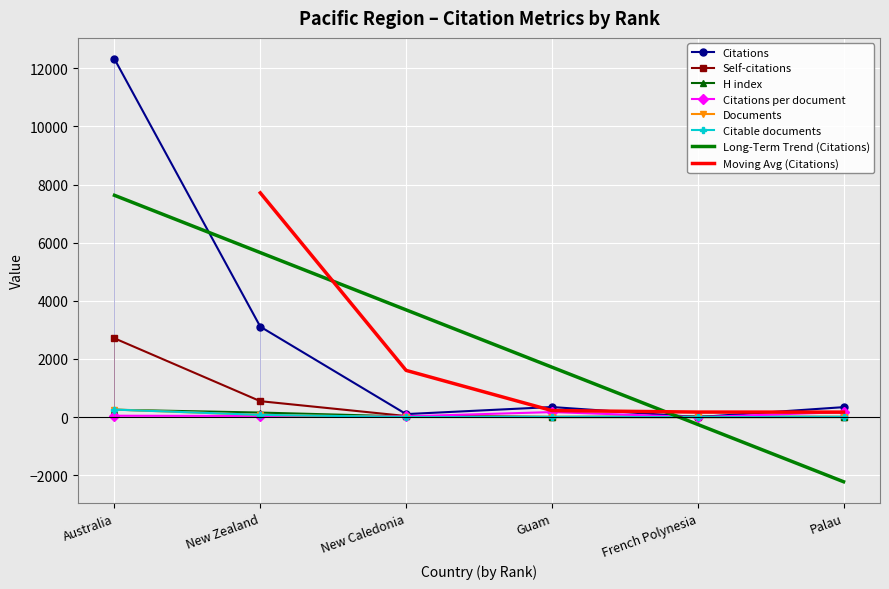

How many times do Citations and Documents cross each other?

2